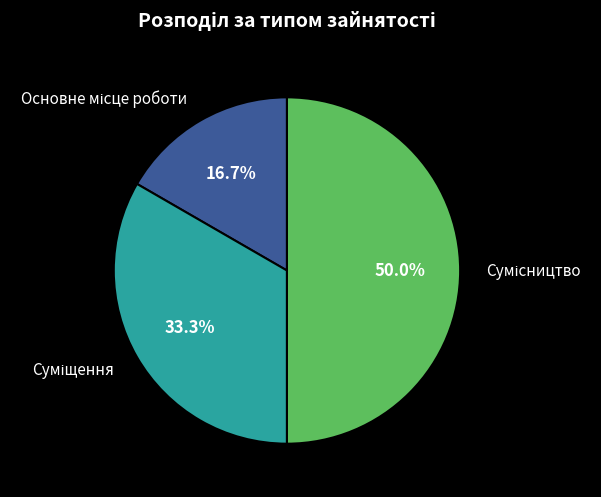

Count the number of slices in the pie.

3